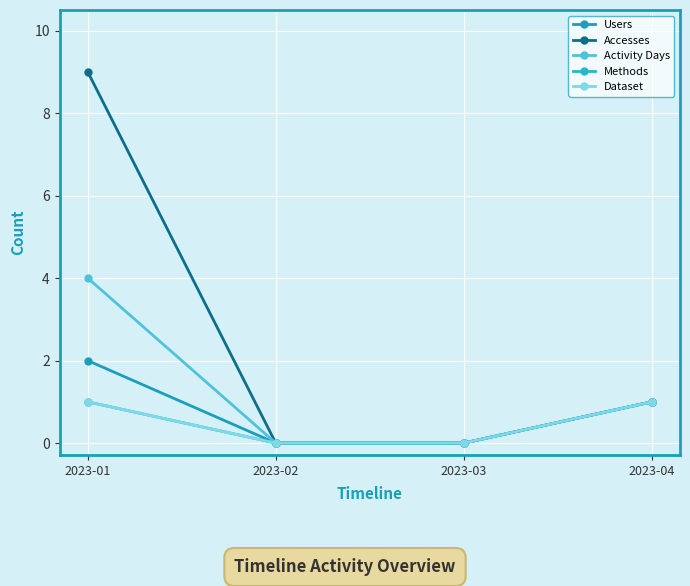

How many lines are shown in the chart?

5